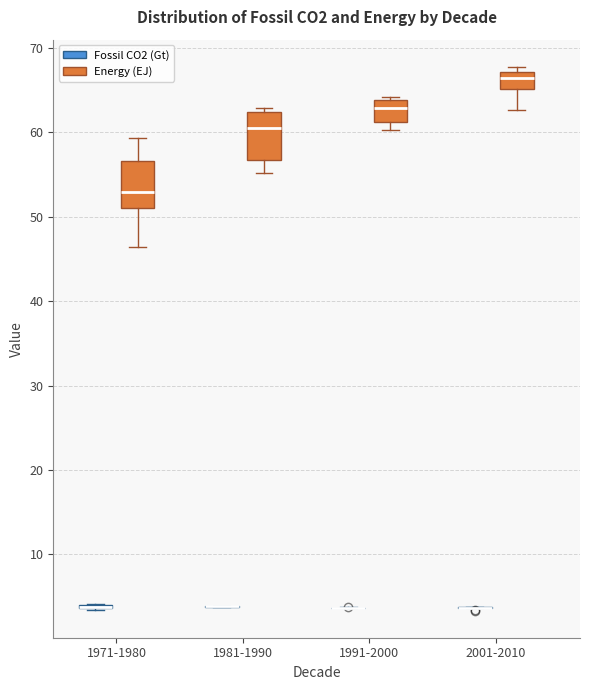

Reading left to right, read every box against the y-axis: the position of its median line, the range the box covers, and the ends of its whiskers. The values are not printed on the chart, so give them approximately, as read against the axis.

1971-1980 (Fossil CO2 (Gt)): box collapsed to a line at 4, whiskers 3 to 4
1971-1980 (Energy (EJ)): median 53, box 51 to 57, whiskers 46 to 59
1981-1990 (Fossil CO2 (Gt)): box collapsed to a line at 4, whiskers 4 to 4
1981-1990 (Energy (EJ)): median 61, box 57 to 62, whiskers 55 to 63
1991-2000 (Fossil CO2 (Gt)): box collapsed to a line at 4, whiskers 4 to 4
1991-2000 (Energy (EJ)): median 63, box 61 to 64, whiskers 60 to 64 (just above the box's upper edge)
2001-2010 (Fossil CO2 (Gt)): box collapsed to a line at 4, whiskers 4 to 4
2001-2010 (Energy (EJ)): median 66, box 65 to 67, whiskers 63 to 68